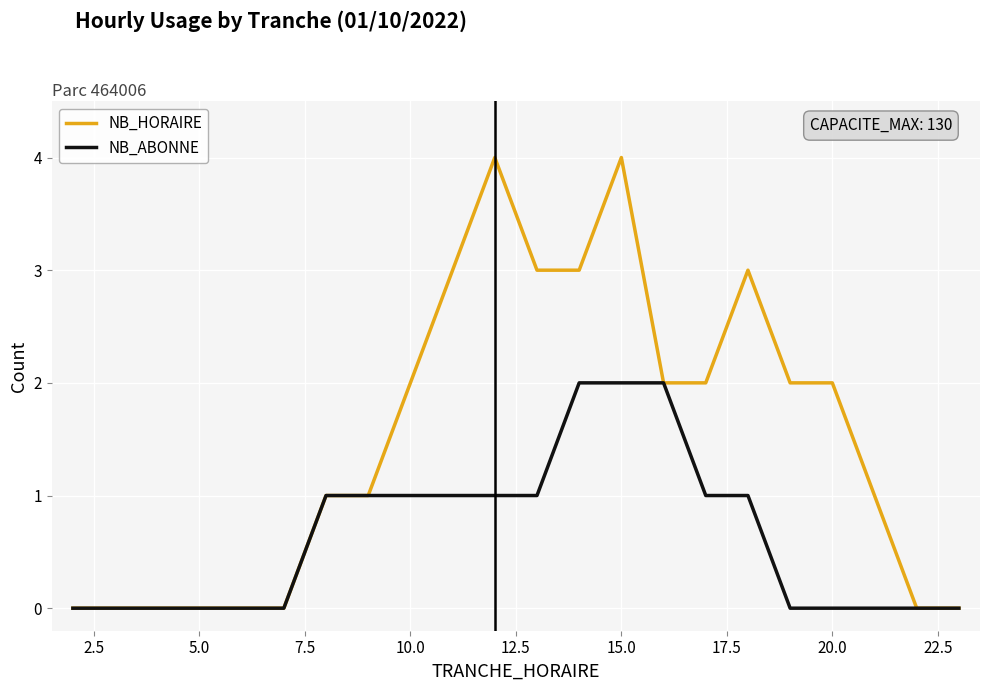

Which series has the largest range (max minus min)?

NB_HORAIRE